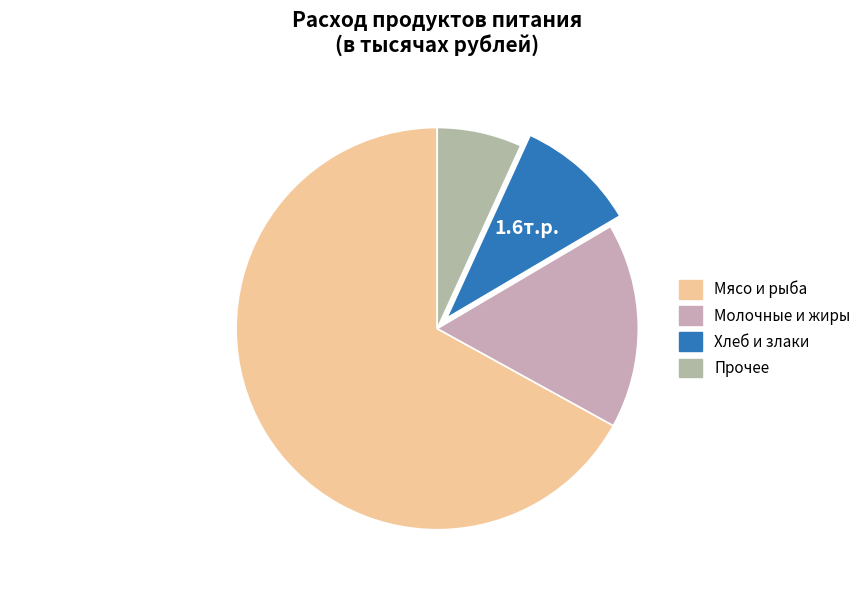

What is the majority slice?

мясо